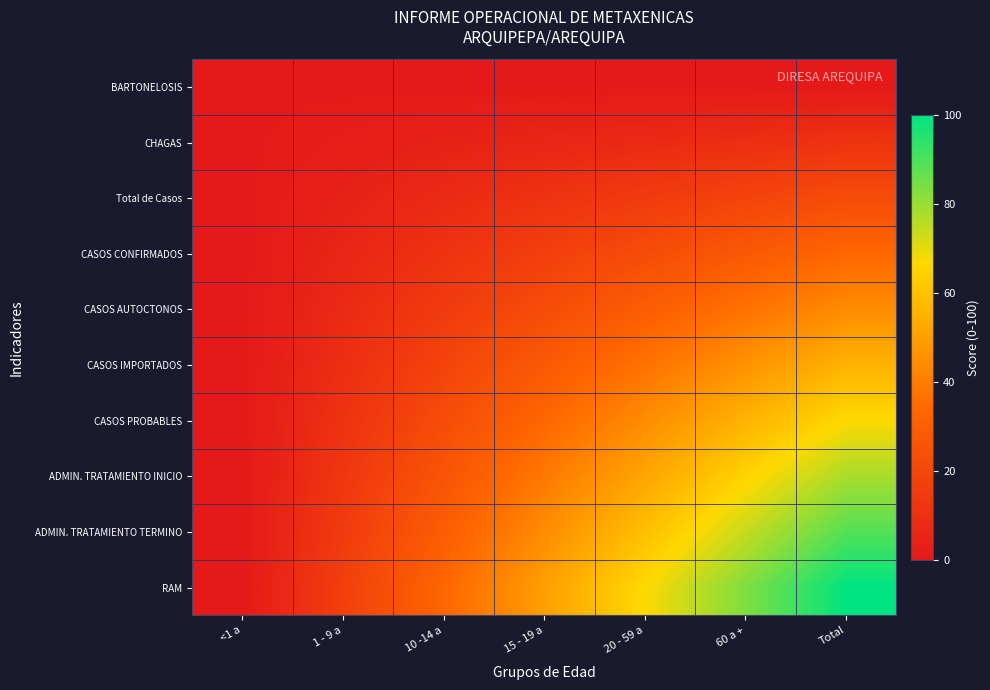

Between <1 a and 60 a +, which series saw the biggest shift?

RAM